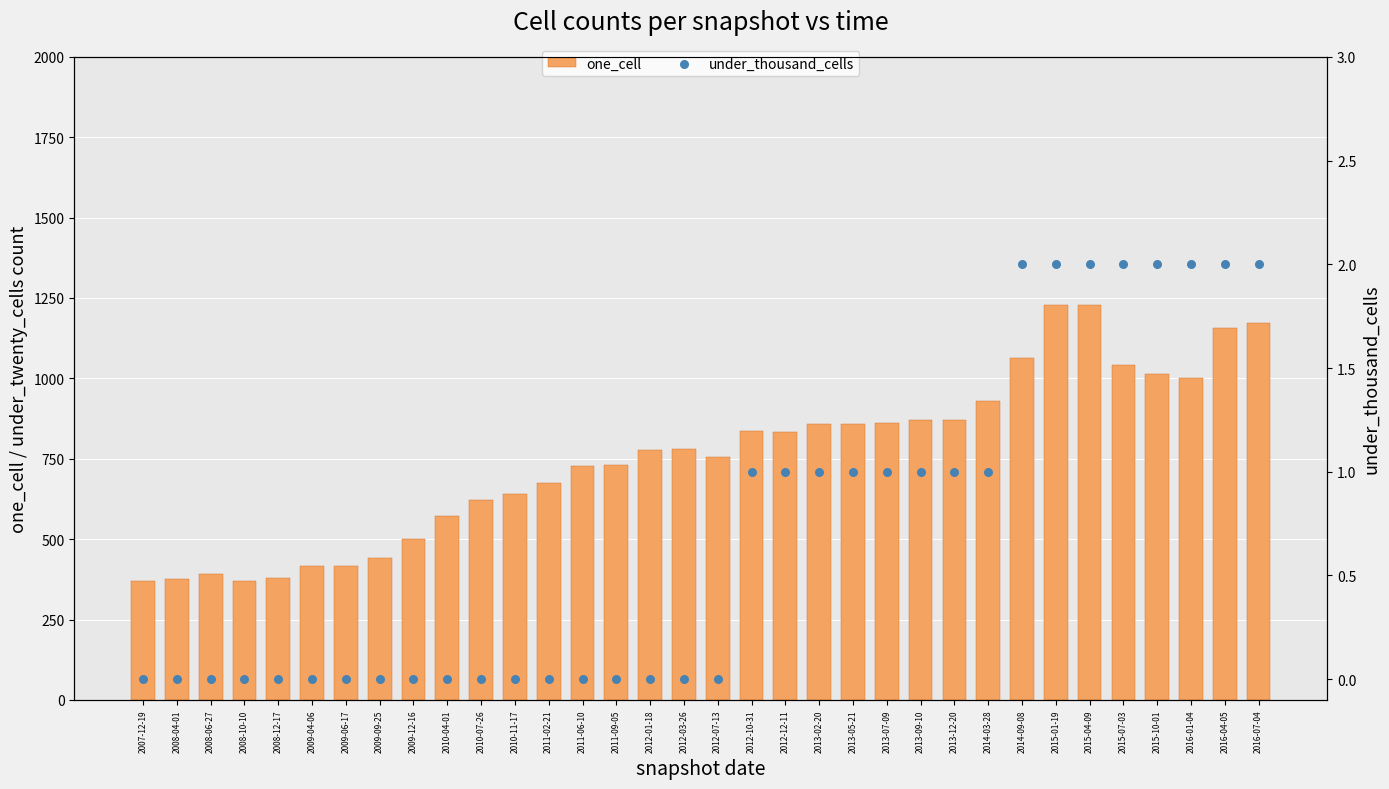

At how many categories does at least one series exceed 877?

9